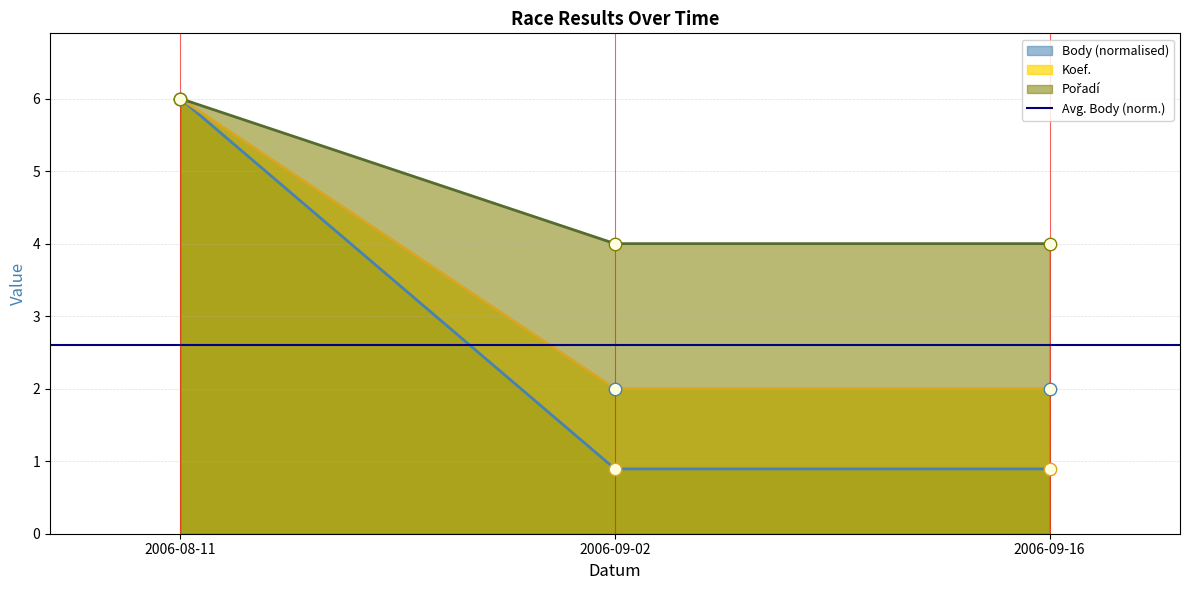

What is the total value across all series at 2006-08-11?

18.0